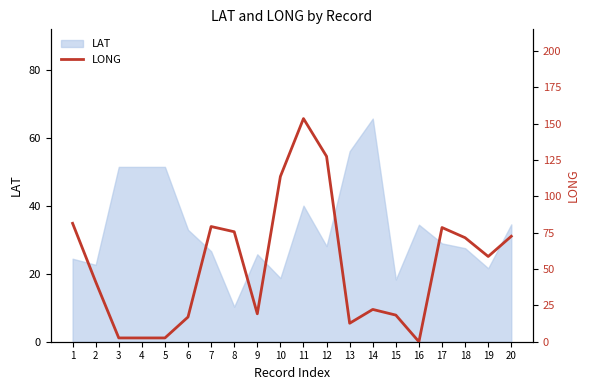

What is the lowest value of the LAT series?

10.3